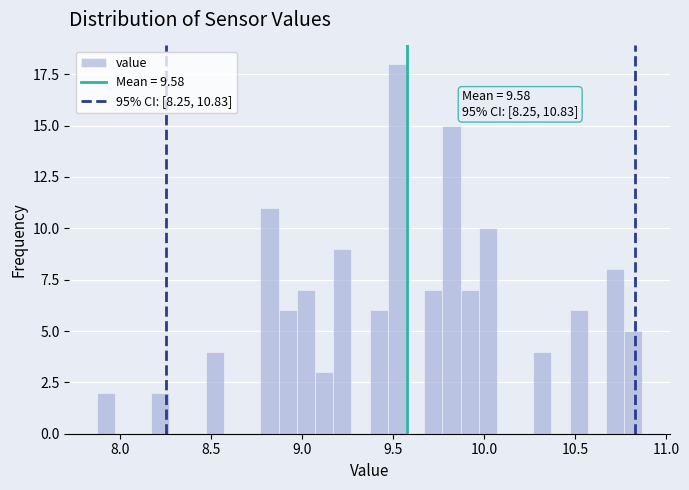

Around what value on the x-axis is the tallest bar? Give the approximate position of its centre, as read against the axis.

9.50